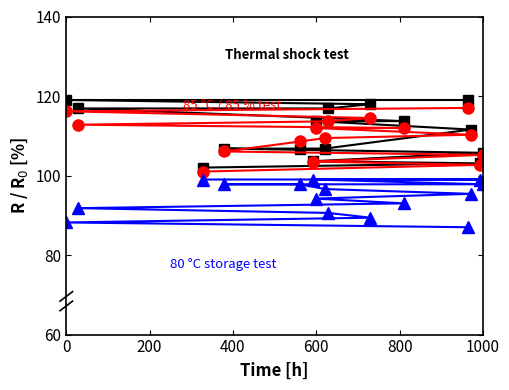

What is the average value of the 85 °C / 85 % test series?

109.6